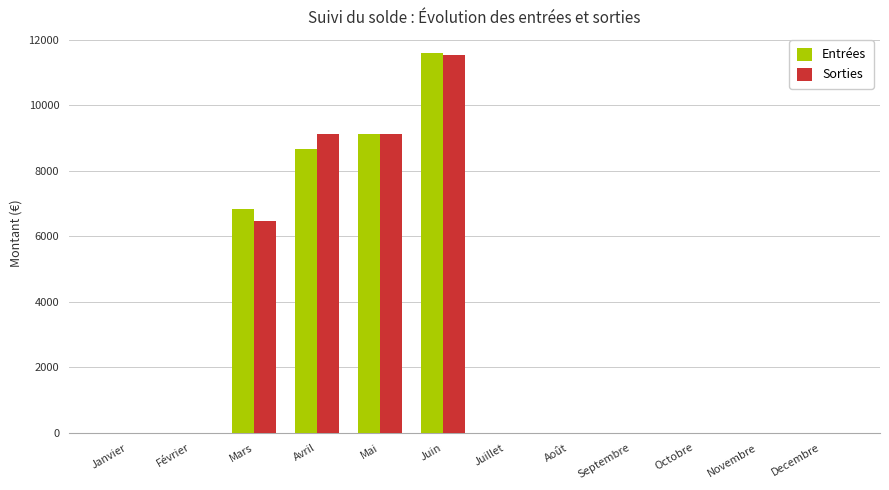

What is the sum of all Sorties values?

36214.7